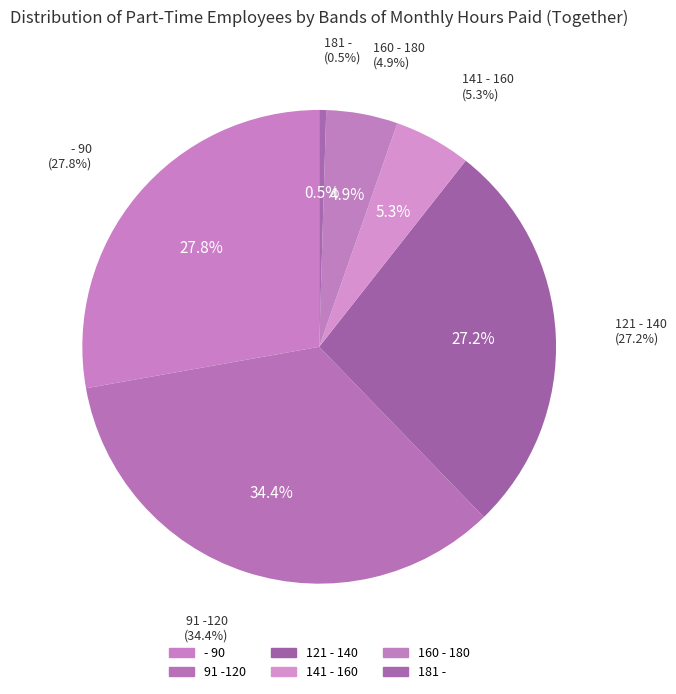

Is 91 -120 the majority of the pie?

No